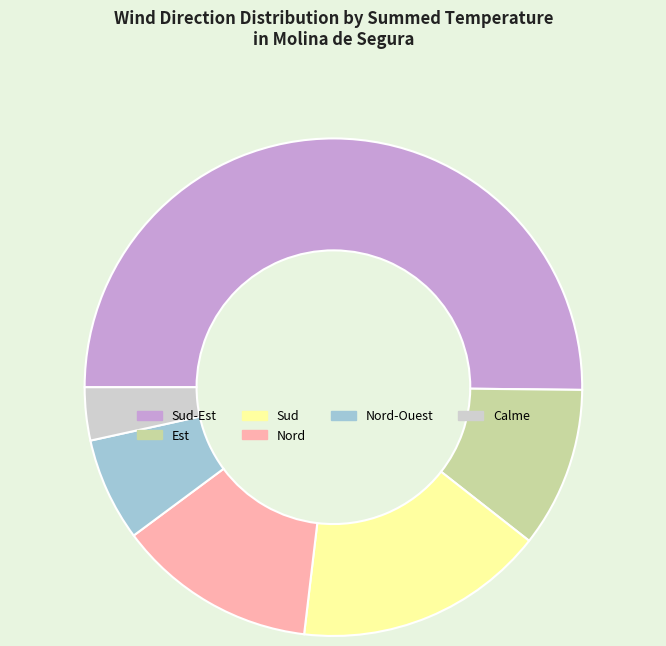

What is the majority slice?

Sud-Est